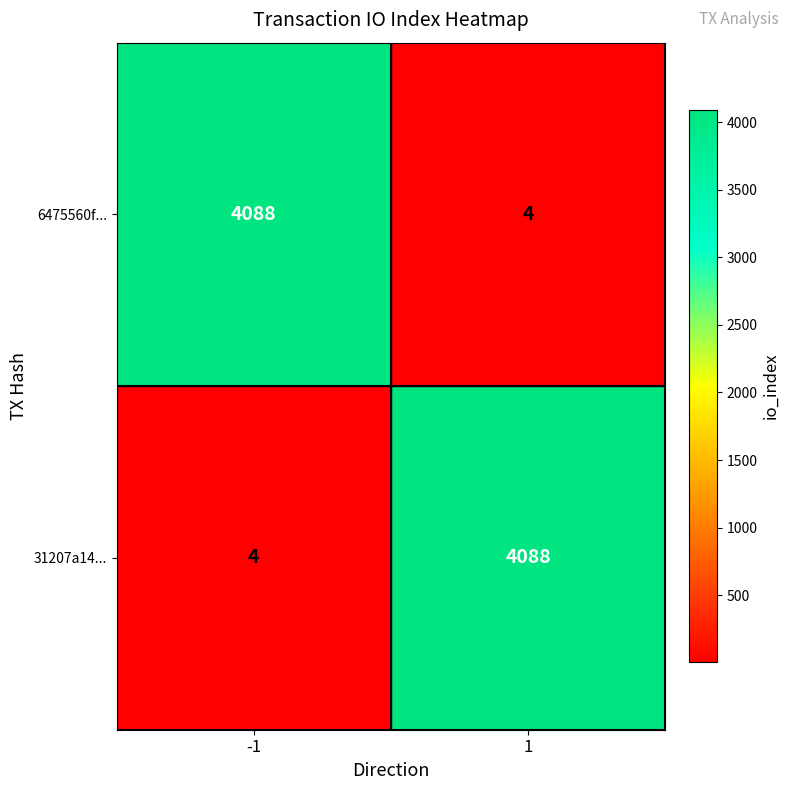

What is the difference between the highest and lowest values at -1?

4084